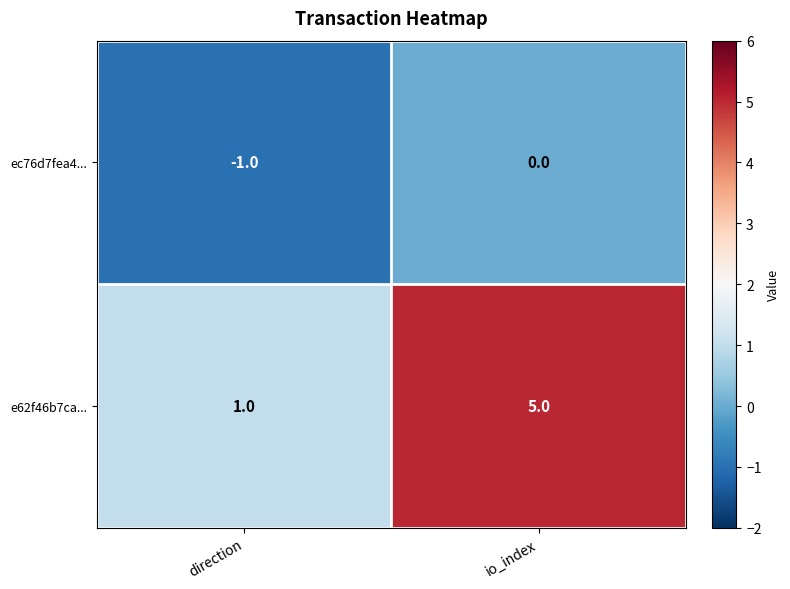

At which category is the sum across all series the highest?

io_index